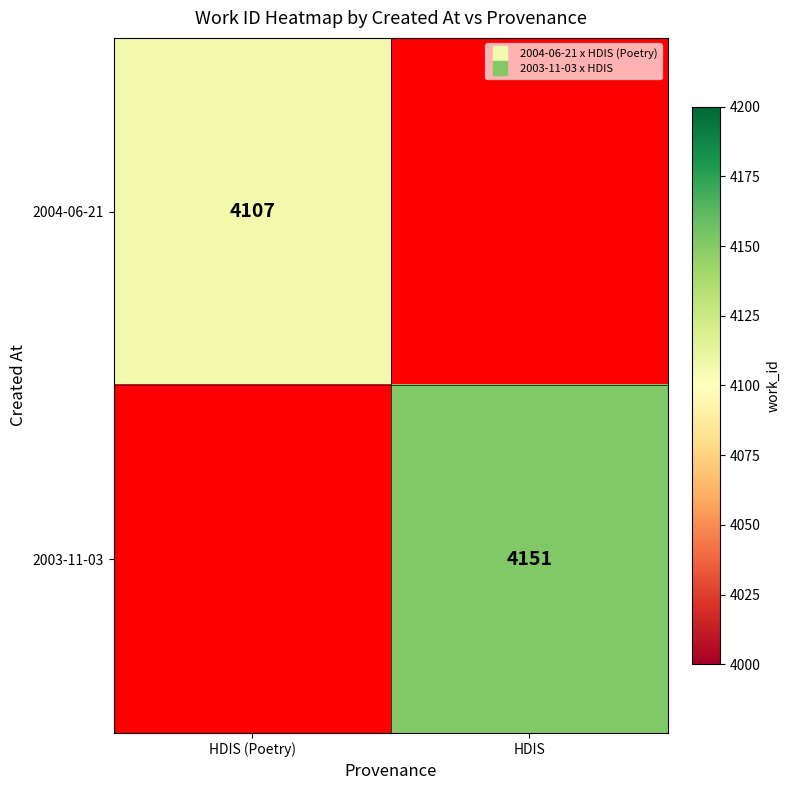

What is the average value of the 2004-06-21 series?

2054